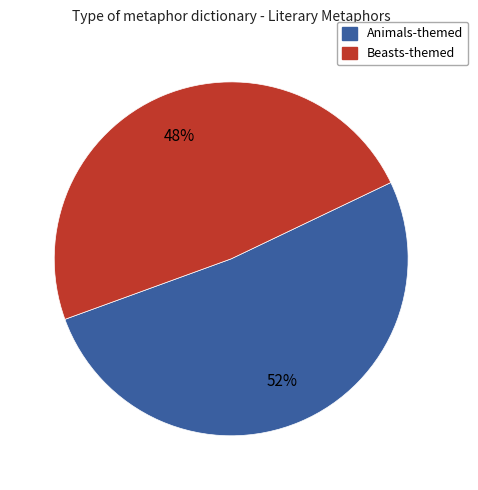

Is there any slice that represents more than half of the pie?

Yes